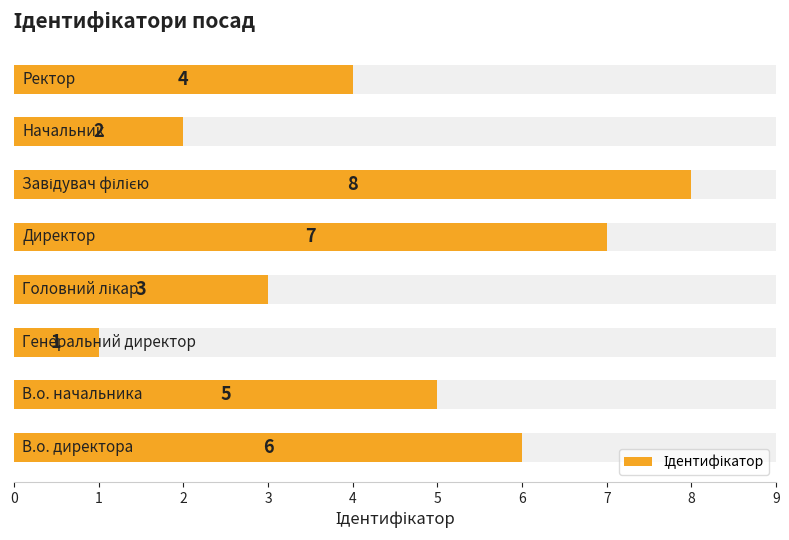

Reading right to left, transcribe all the data shown in this chart.

4	2	8	7	3	1	5	6